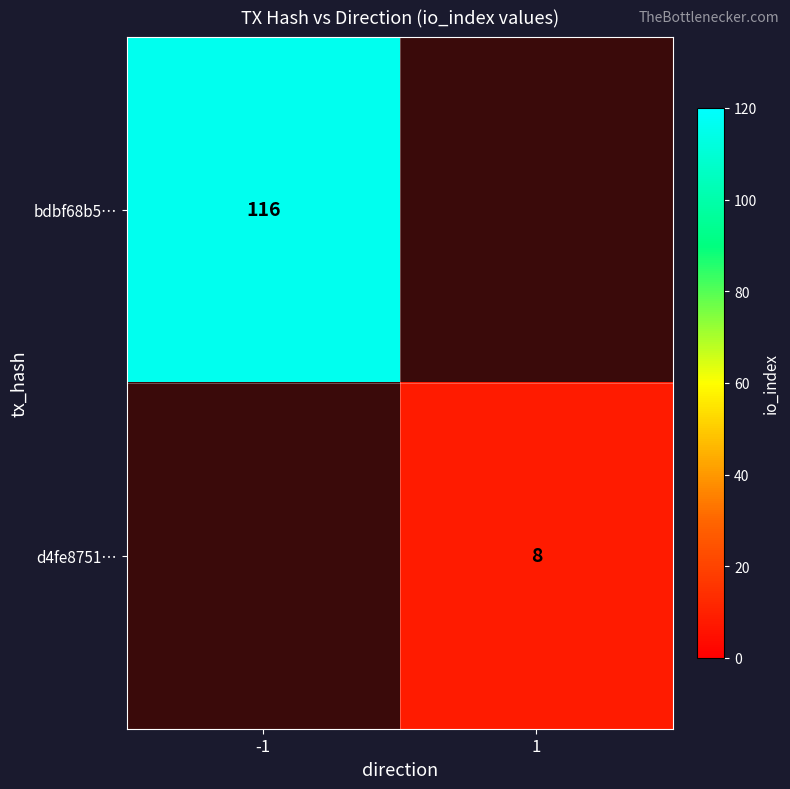

Is it true that d4fe8751… equals 13 at 1?

False